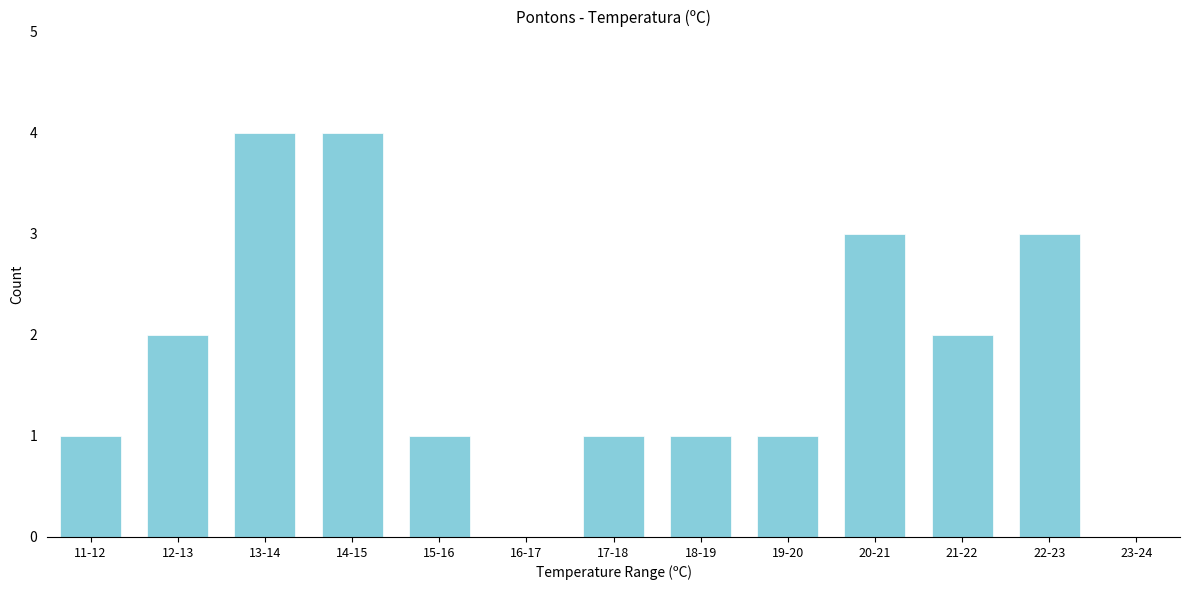

Reading left to right, list all the values displayed in this chart.

11-12=1	12-13=2	13-14=4	14-15=4	15-16=1	16-17=0	17-18=1	18-19=1	19-20=1	20-21=3	21-22=2	22-23=3	23-24=0